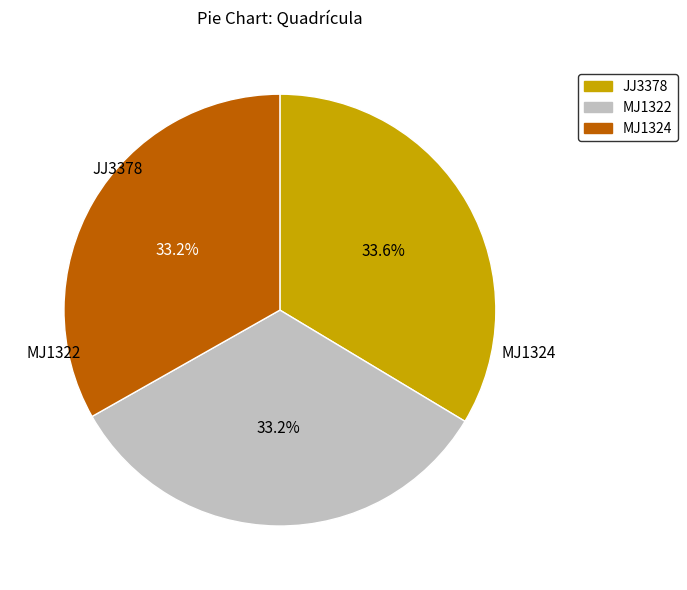

Is MJ1324 the majority of the pie?

No